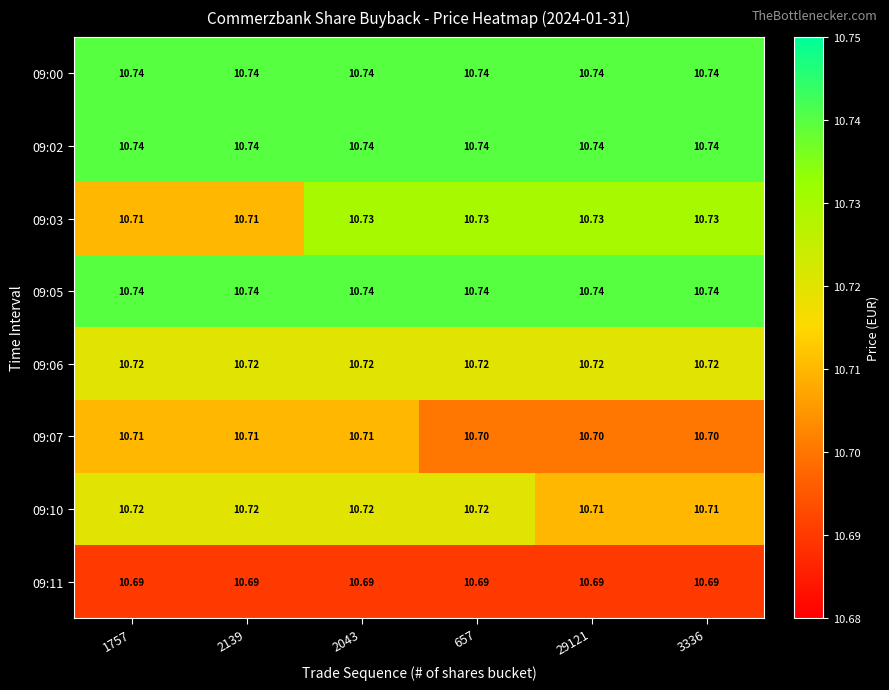

How many categories are shown in the chart?

6